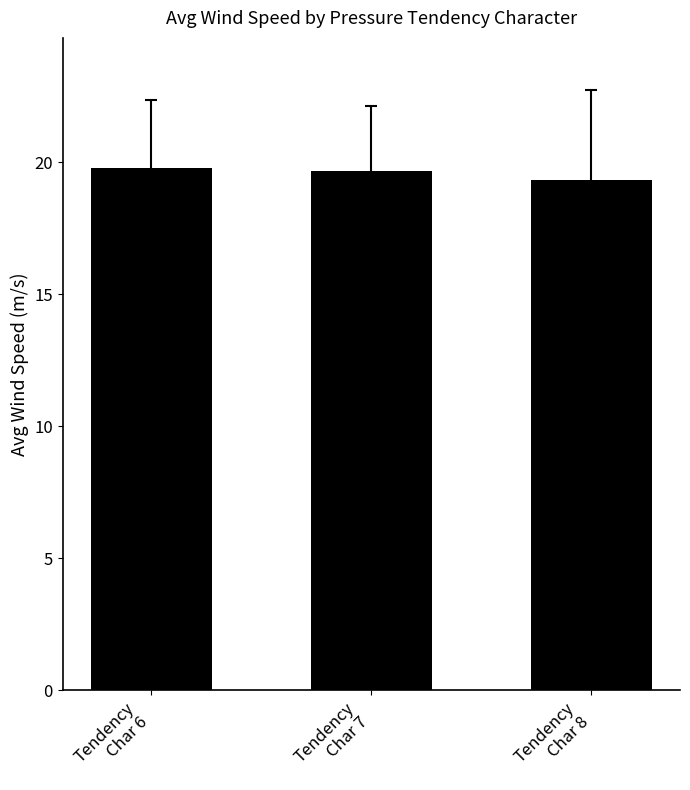

At which label is the value closest to 19?

Tendency
Char 8